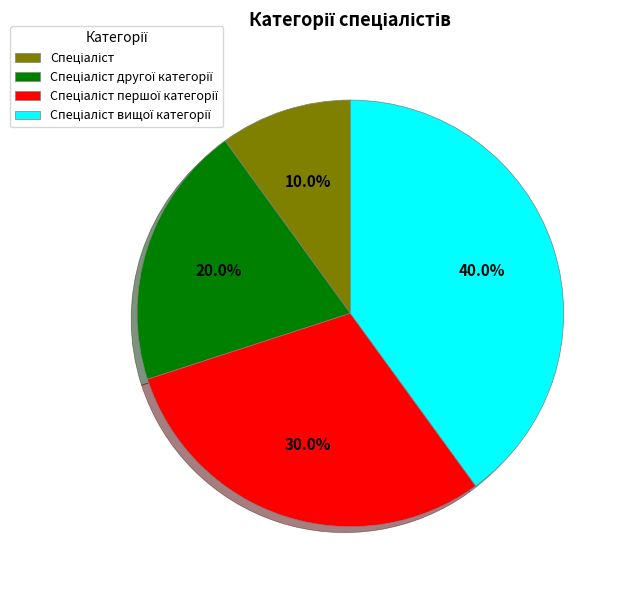

How many slices are in this pie chart?

4